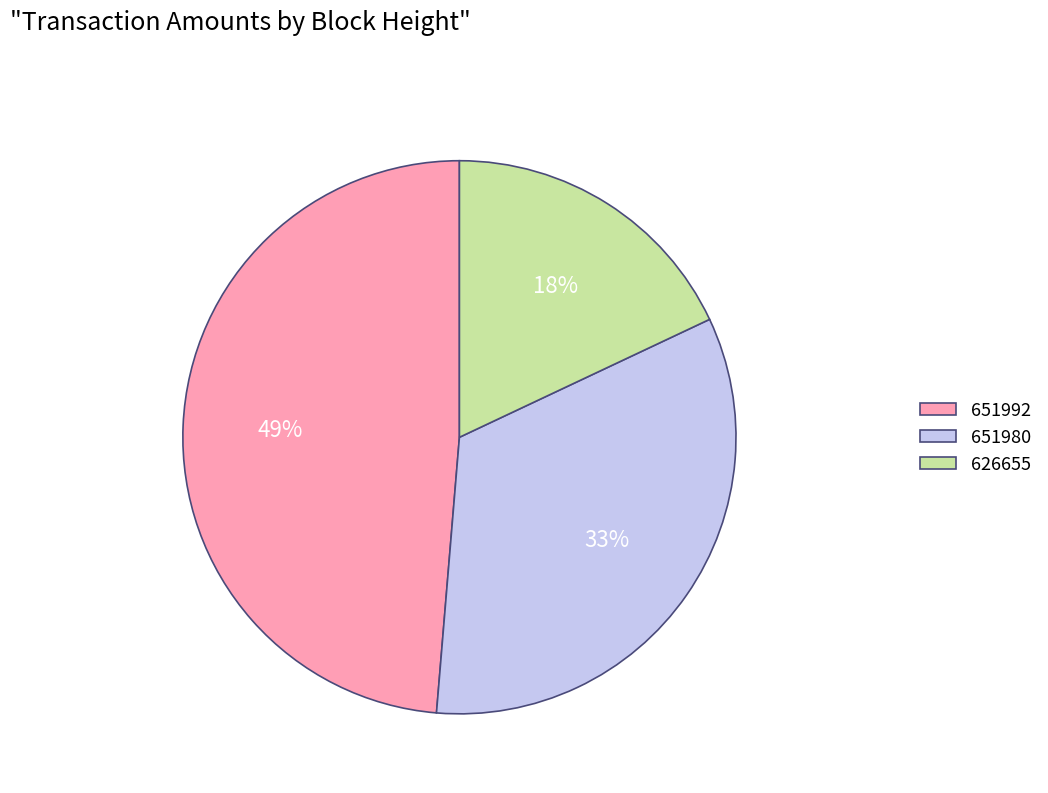

Rank the categories by value from lowest to highest.

626655, 651980, 651992